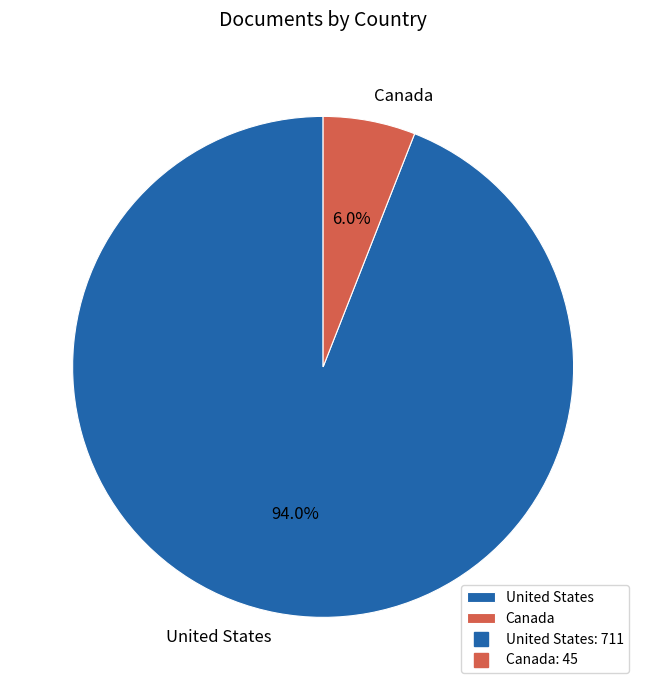

Which has a higher value, United States or Canada?

United States